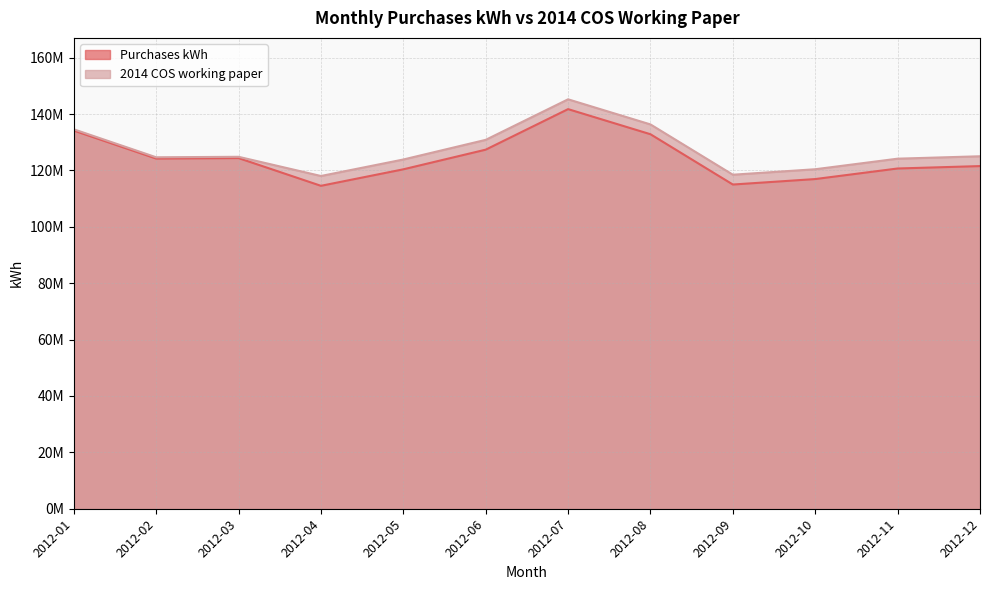

List the labels in order of Purchases kWh value, largest first.

2012-07, 2012-01, 2012-08, 2012-06, 2012-03, 2012-02, 2012-12, 2012-11, 2012-05, 2012-10, 2012-09, 2012-04